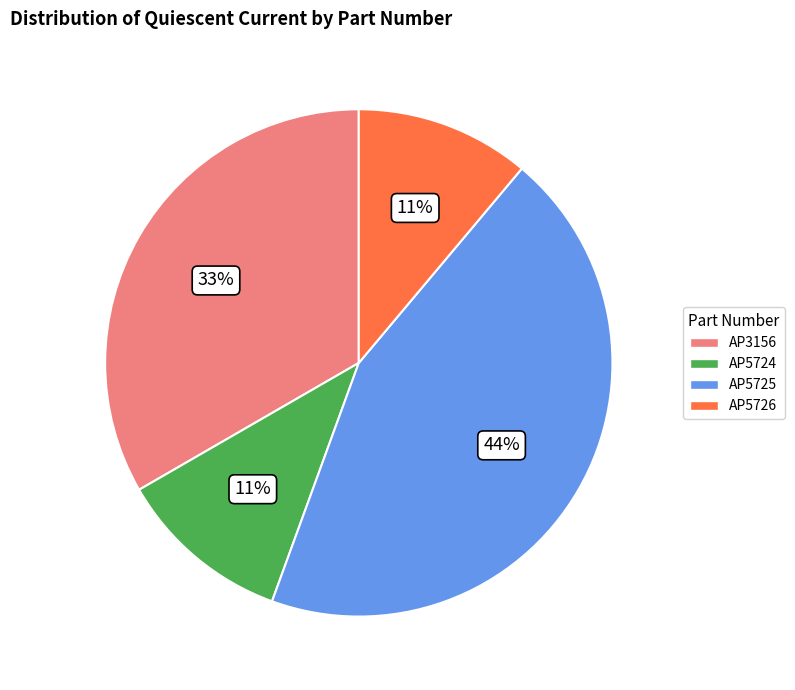

Between AP5725 and AP5726, which is larger?

AP5725